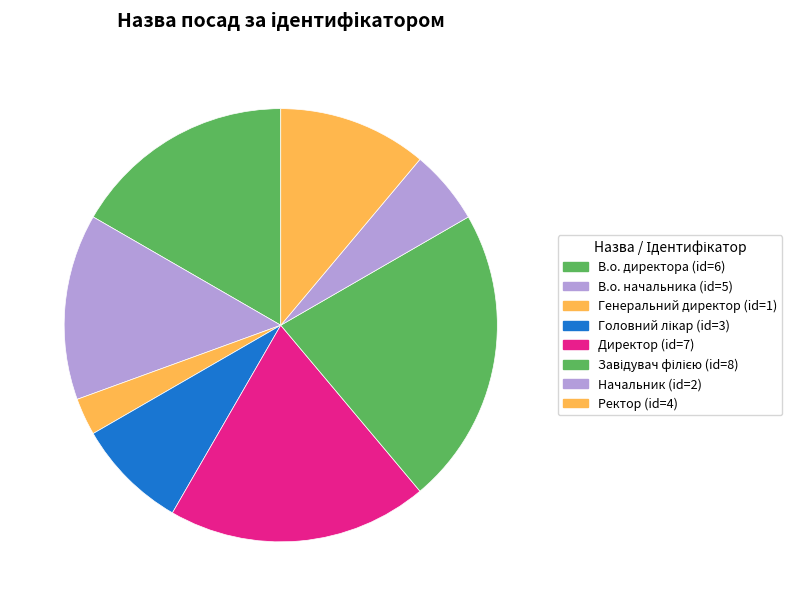

How many slices are in this pie chart?

8